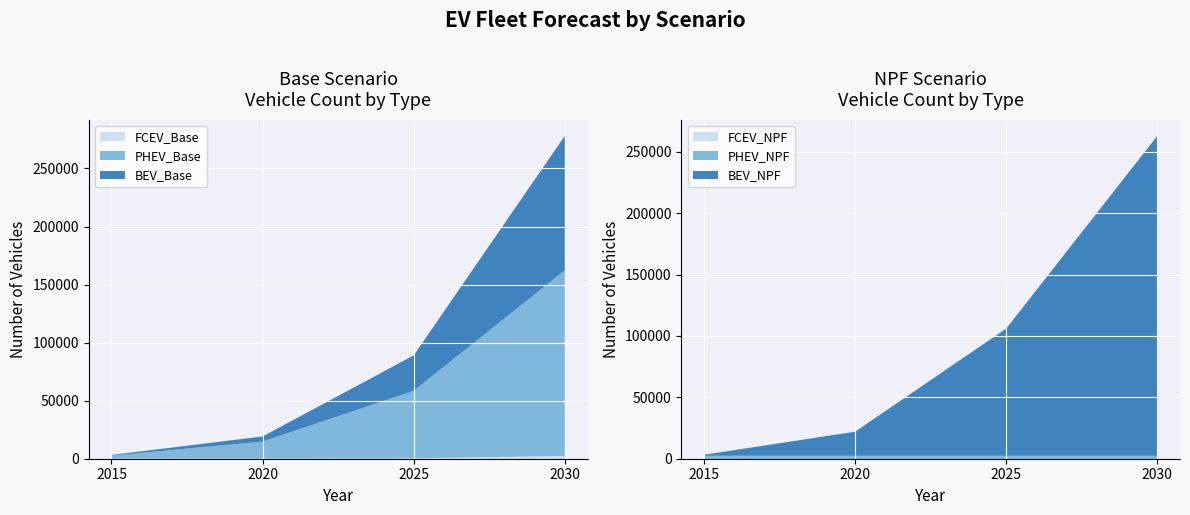

Reading left to right, transcribe all the data shown in this chart.

BEV_Base: 2015=618.4	2020=4368.9	2025=30499.9	2030=115761.5
PHEV_Base: 2015=2637.0	2020=14775.7	2025=58187.6	2030=159880.6
FCEV_Base: 2015=3.1	2020=13.5	2025=306.3	2030=2451.5
BEV_NPF: 2015=618.4	2020=19359.9	2025=103359.9	2030=260359.9
PHEV_NPF: 2015=2637.0	2020=2637.0	2025=2637.0	2030=2637.0
FCEV_NPF: 2015=3.1	2020=3.1	2025=3.1	2030=3.1